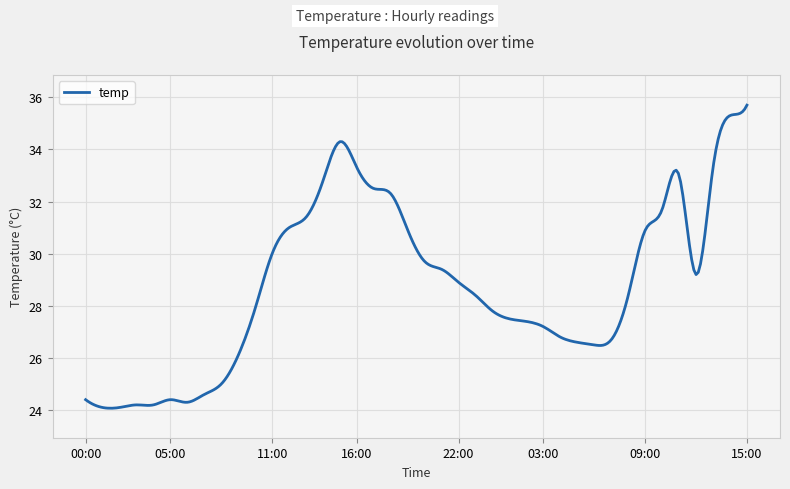

What is the minimum value shown in the chart?

24.1